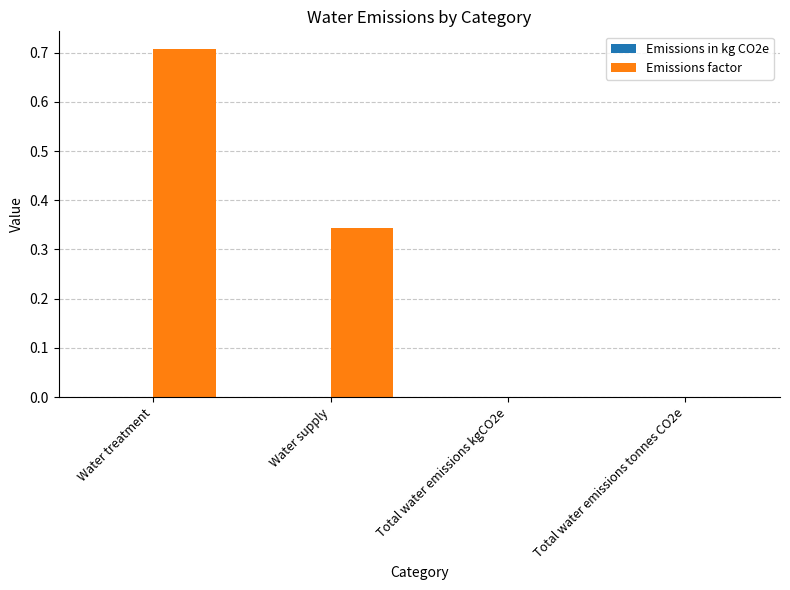

How many series are shown in this chart?

1